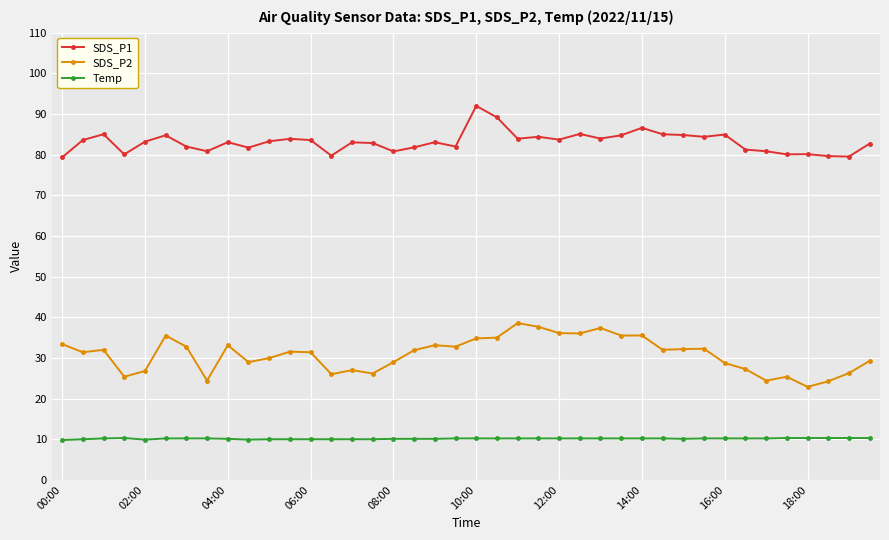

Which series has the largest total across all categories?

SDS_P1